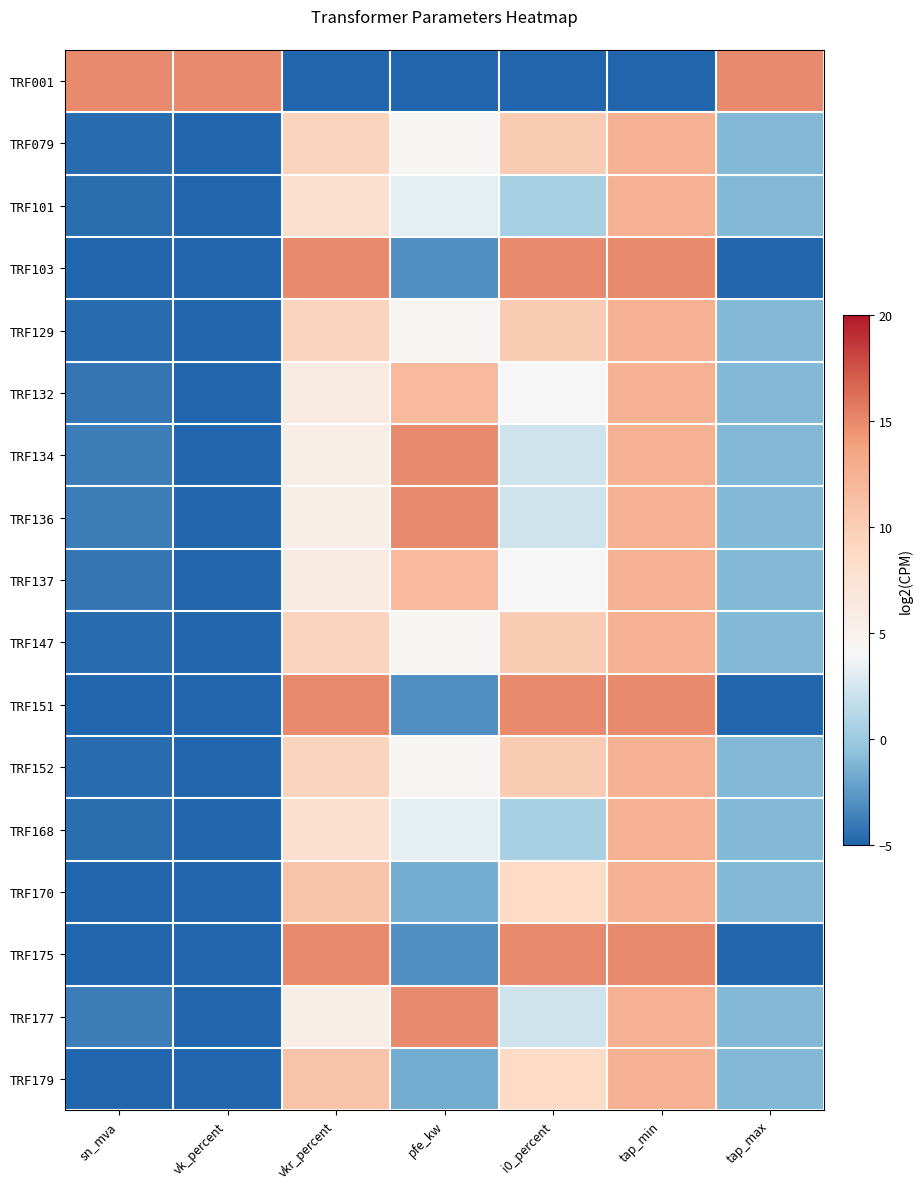

Reading right to left, extract all data points from this chart.

TRF001: tap_max=15.0	tap_min=-5.0	i0_percent=-5.0	pfe_kw=-5.0	vkr_percent=-5.0	vk_percent=15.0	sn_mva=15.0
TRF079: tap_max=-1.0	tap_min=12.5	i0_percent=10.2	pfe_kw=4.3	vkr_percent=9.3	vk_percent=-5.0	sn_mva=-4.7
TRF101: tap_max=-1.0	tap_min=12.5	i0_percent=0.5	pfe_kw=3.3	vkr_percent=7.8	vk_percent=-5.0	sn_mva=-4.5
TRF103: tap_max=-5.0	tap_min=15.0	i0_percent=15.0	pfe_kw=-3.0	vkr_percent=15.0	vk_percent=-5.0	sn_mva=-5.0
TRF129: tap_max=-1.0	tap_min=12.5	i0_percent=10.2	pfe_kw=4.3	vkr_percent=9.3	vk_percent=-5.0	sn_mva=-4.7
TRF132: tap_max=-1.0	tap_min=12.5	i0_percent=4.0	pfe_kw=11.7	vkr_percent=6.0	vk_percent=-5.0	sn_mva=-4.2
TRF134: tap_max=-1.0	tap_min=12.5	i0_percent=2.3	pfe_kw=15.0	vkr_percent=5.5	vk_percent=-5.0	sn_mva=-3.9
TRF136: tap_max=-1.0	tap_min=12.5	i0_percent=2.3	pfe_kw=15.0	vkr_percent=5.5	vk_percent=-5.0	sn_mva=-3.9
TRF137: tap_max=-1.0	tap_min=12.5	i0_percent=4.0	pfe_kw=11.7	vkr_percent=6.0	vk_percent=-5.0	sn_mva=-4.2
TRF147: tap_max=-1.0	tap_min=12.5	i0_percent=10.2	pfe_kw=4.3	vkr_percent=9.3	vk_percent=-5.0	sn_mva=-4.7
TRF151: tap_max=-5.0	tap_min=15.0	i0_percent=15.0	pfe_kw=-3.0	vkr_percent=15.0	vk_percent=-5.0	sn_mva=-5.0
TRF152: tap_max=-1.0	tap_min=12.5	i0_percent=10.2	pfe_kw=4.3	vkr_percent=9.3	vk_percent=-5.0	sn_mva=-4.7
TRF168: tap_max=-1.0	tap_min=12.5	i0_percent=0.5	pfe_kw=3.3	vkr_percent=7.8	vk_percent=-5.0	sn_mva=-4.5
TRF170: tap_max=-1.0	tap_min=12.5	i0_percent=8.7	pfe_kw=-1.6	vkr_percent=10.9	vk_percent=-5.0	sn_mva=-4.9
TRF175: tap_max=-5.0	tap_min=15.0	i0_percent=15.0	pfe_kw=-3.0	vkr_percent=15.0	vk_percent=-5.0	sn_mva=-5.0
TRF177: tap_max=-1.0	tap_min=12.5	i0_percent=2.3	pfe_kw=15.0	vkr_percent=5.5	vk_percent=-5.0	sn_mva=-3.9
TRF179: tap_max=-1.0	tap_min=12.5	i0_percent=8.7	pfe_kw=-1.6	vkr_percent=10.9	vk_percent=-5.0	sn_mva=-4.9